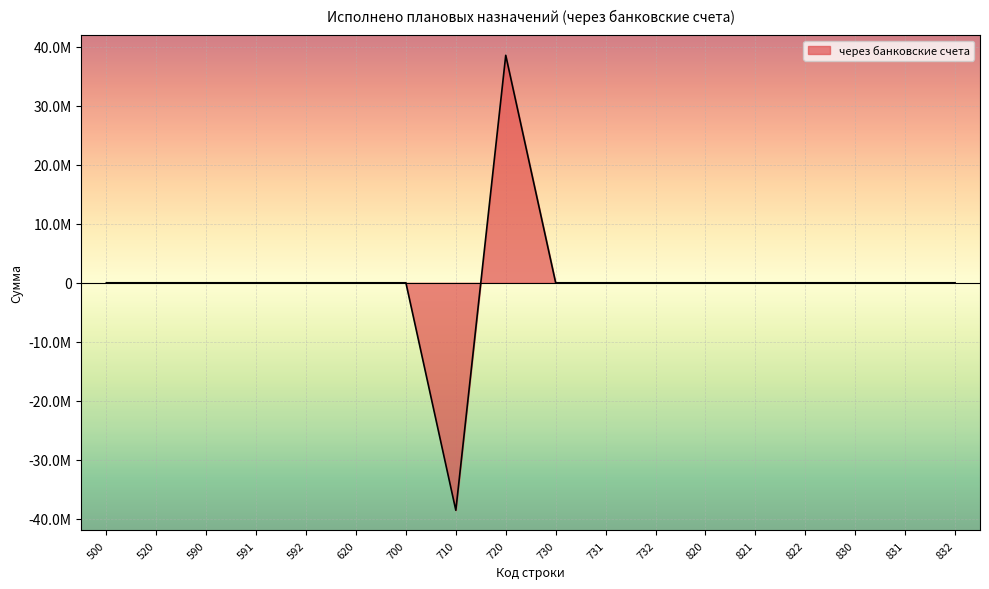

List the labels in order of value, largest first.

720, 500, 520, 590, 591, 592, 620, 700, 730, 731, 732, 820, 821, 822, 830, 831, 832, 710